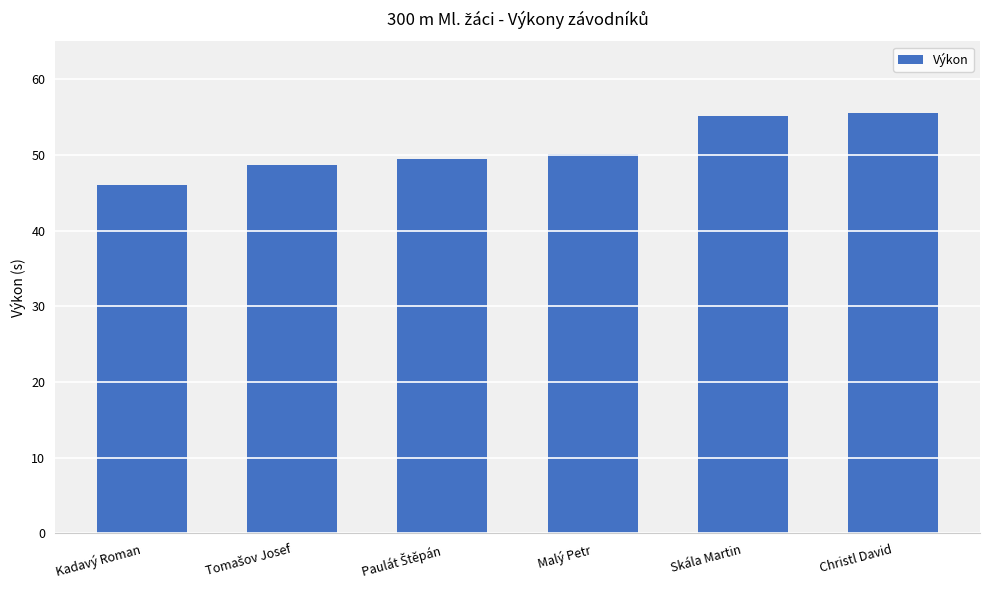

Does the chart contain stacked bars?

No